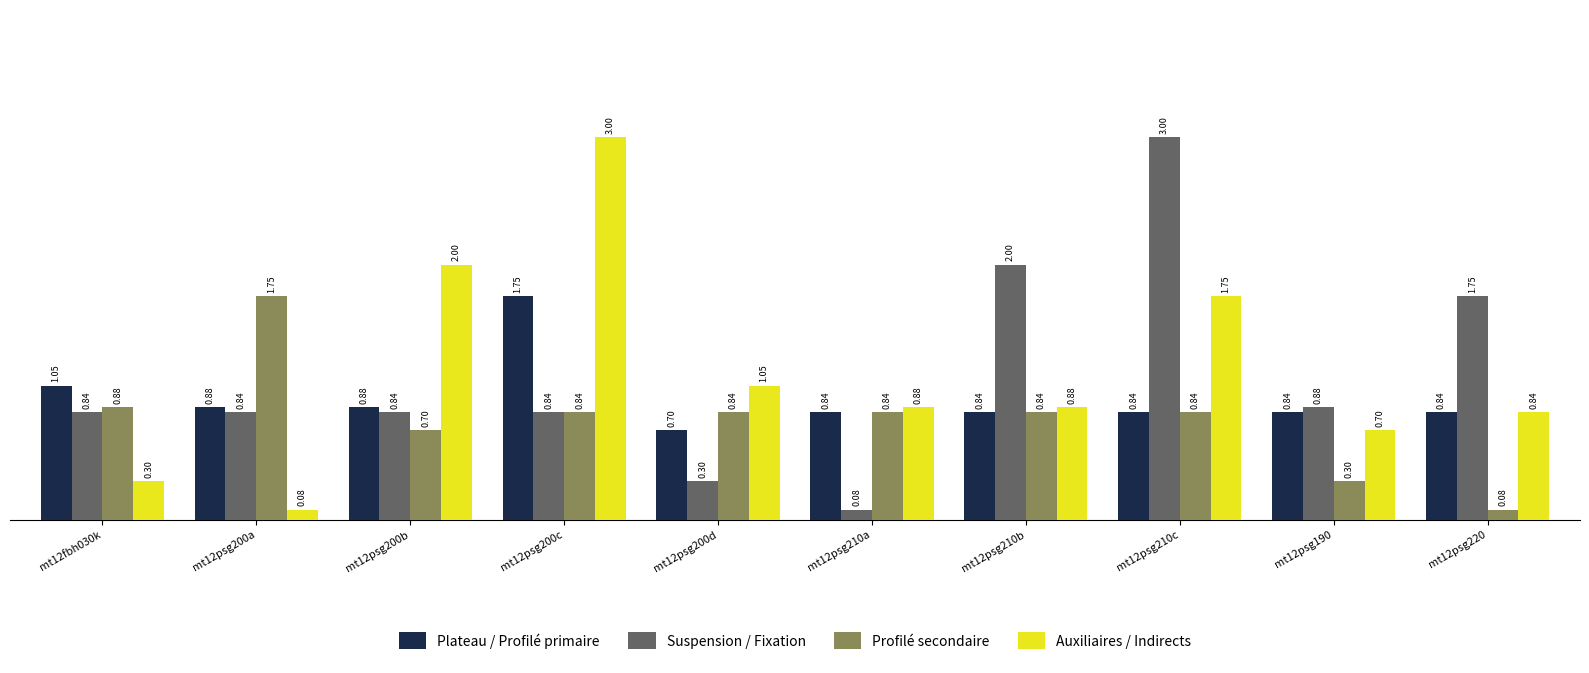

Which series changed the most between mt12psg200c and mt12psg210a?

Auxiliaires / Indirects